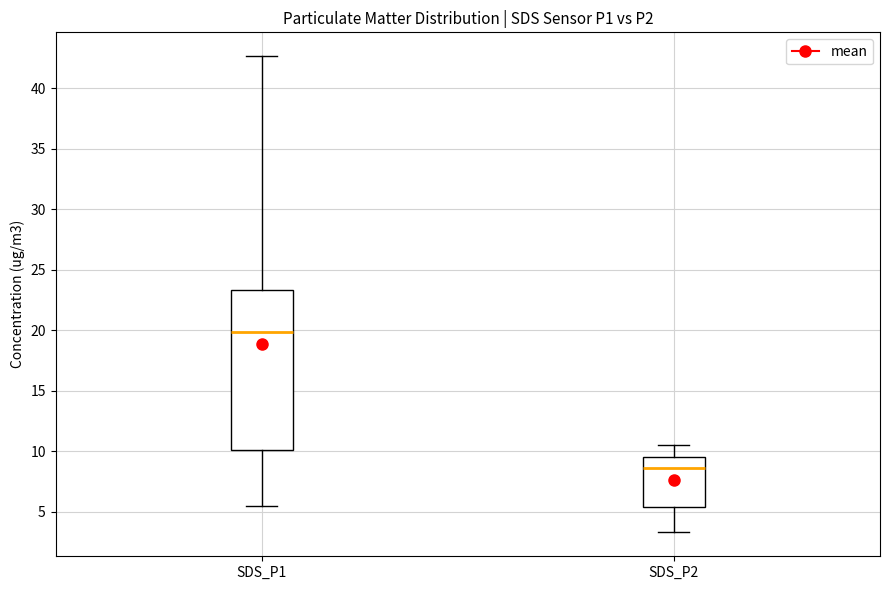

Which box has the highest median line?

SDS_P1